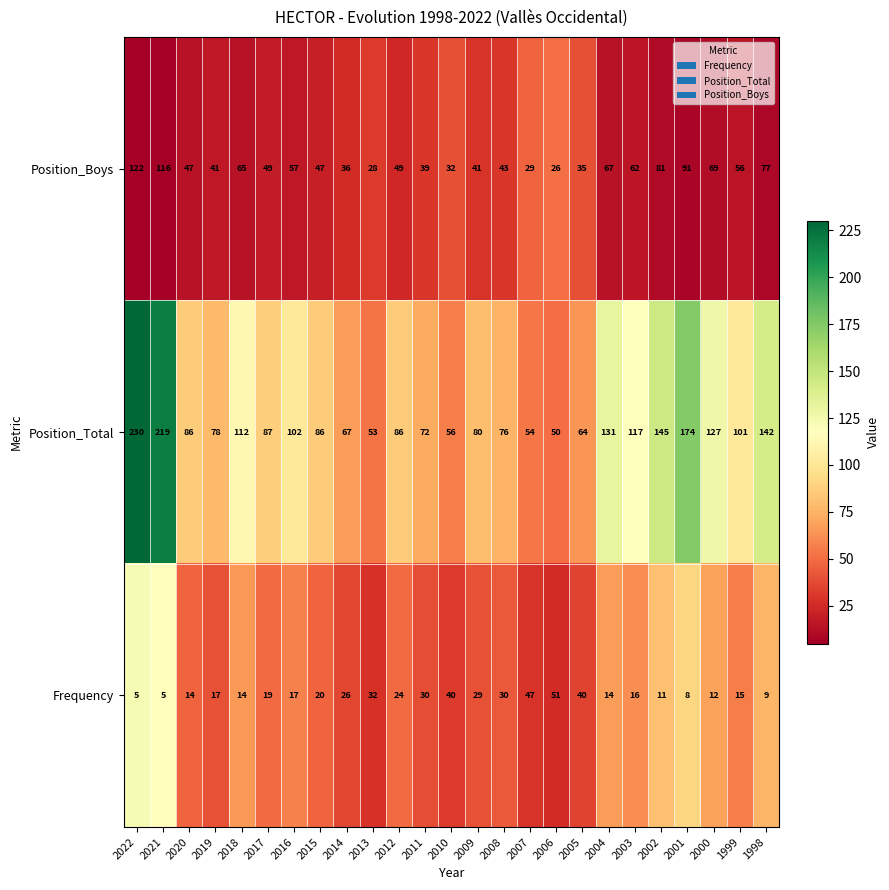

Which series has the largest total across all categories?

Position_Total